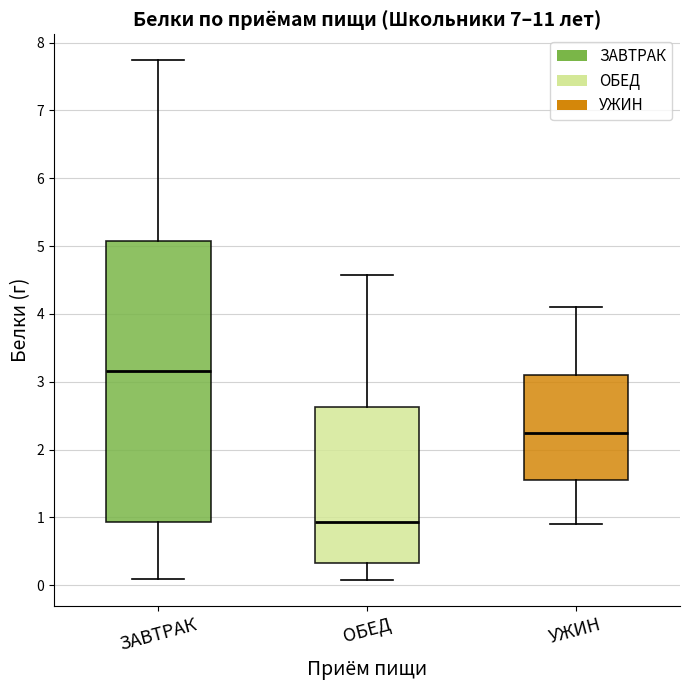

Which box's median line is the lowest?

ОБЕД